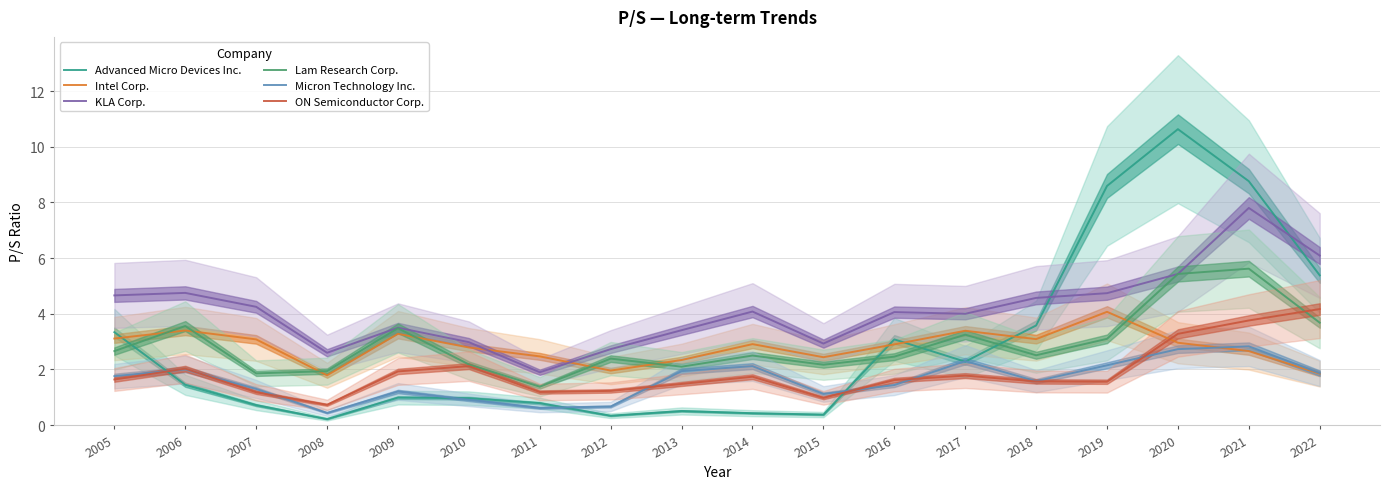

What is the value of the Lam Research Corp. point at the 14th from the left?

2.5